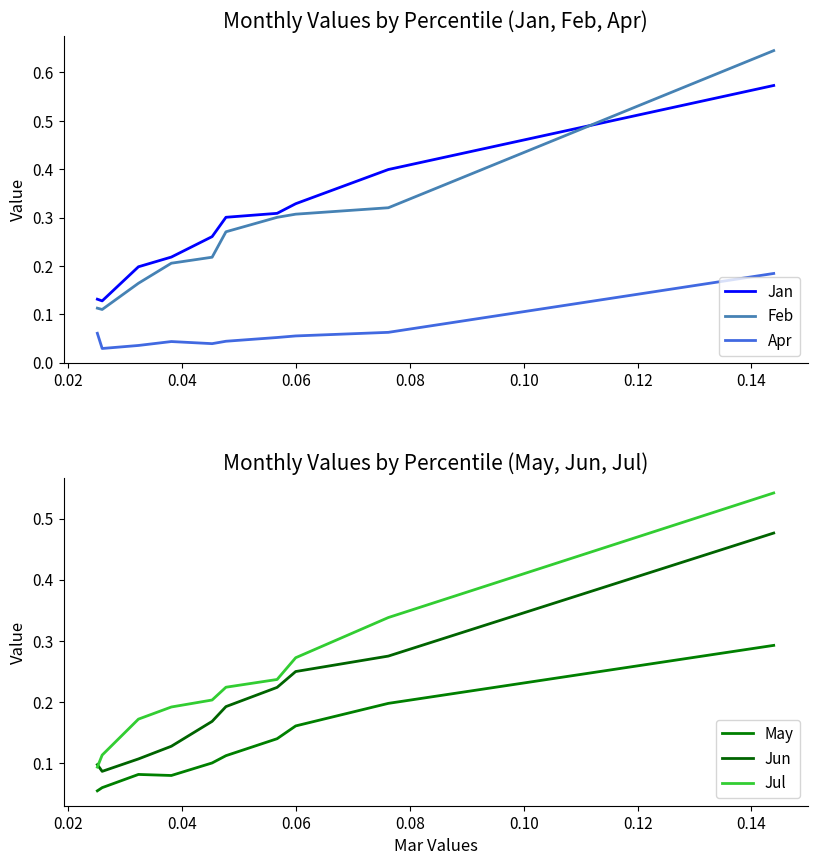

True or false: Apr and Jan intersect in this chart.

False